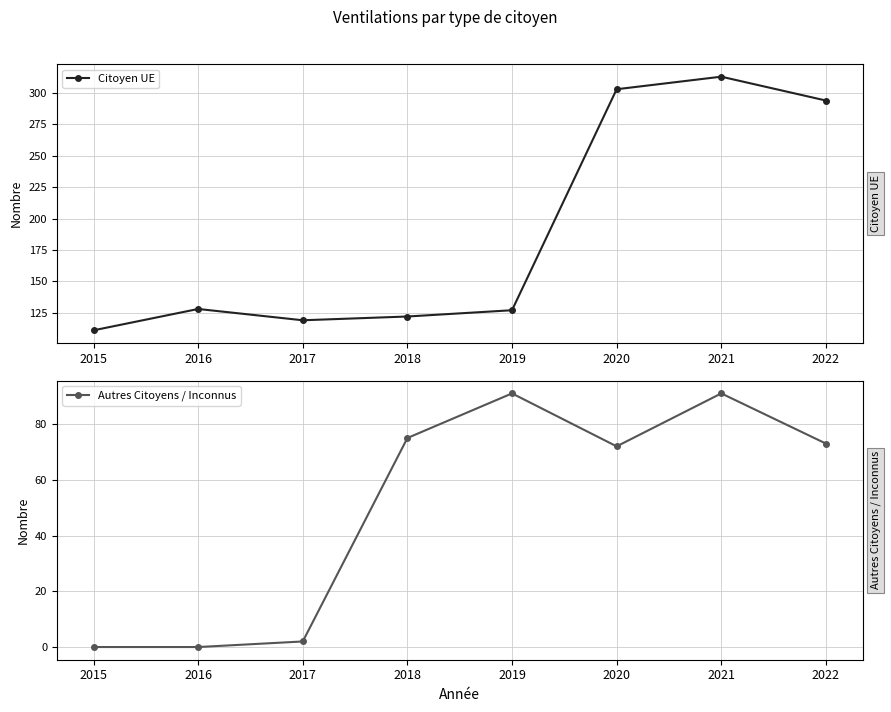

What are all the series names shown in the legend?

Citoyen UE, Autres Citoyens / Inconnus